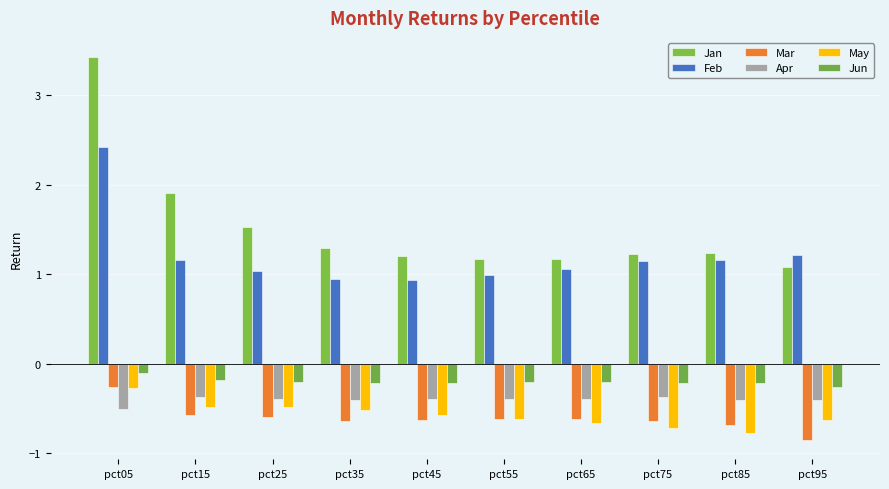

What is the average value of the Mar series?

-0.6